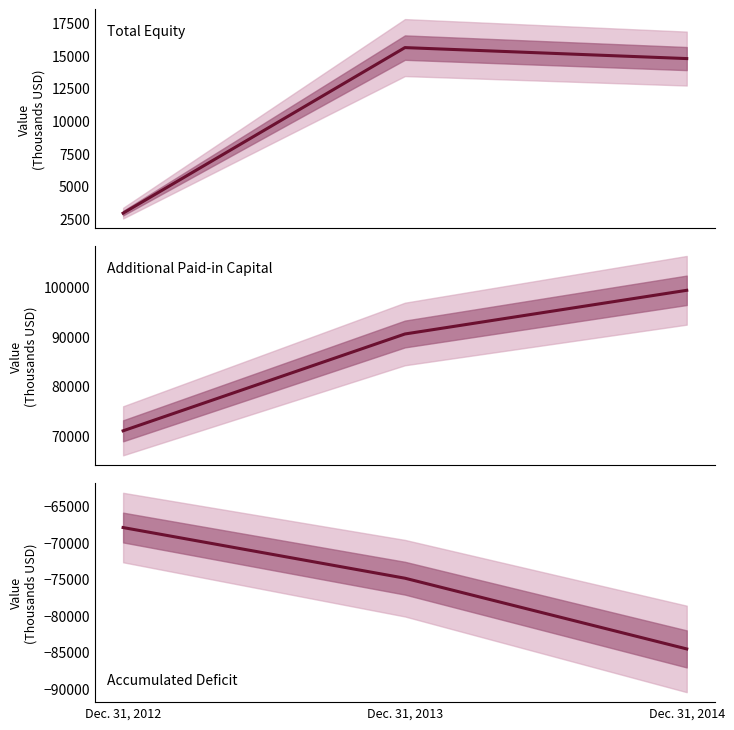

What is the approximate value of Additional Paid-in Capital at Dec. 31, 2014?

99342